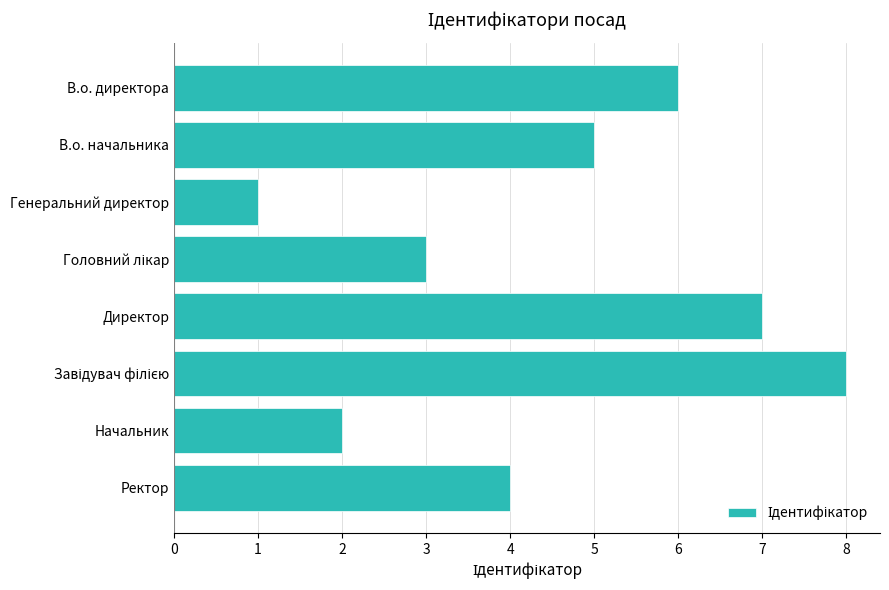

Which has a higher value, Ректор or Директор?

Директор